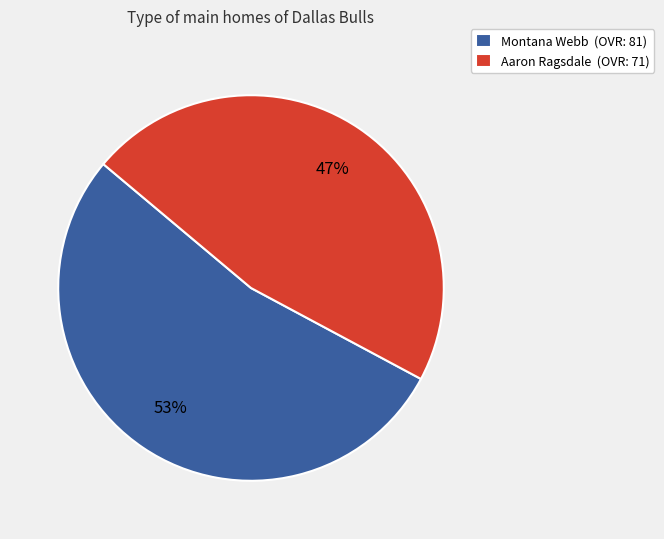

Which category has the smallest portion of the pie?

Aaron Ragsdale